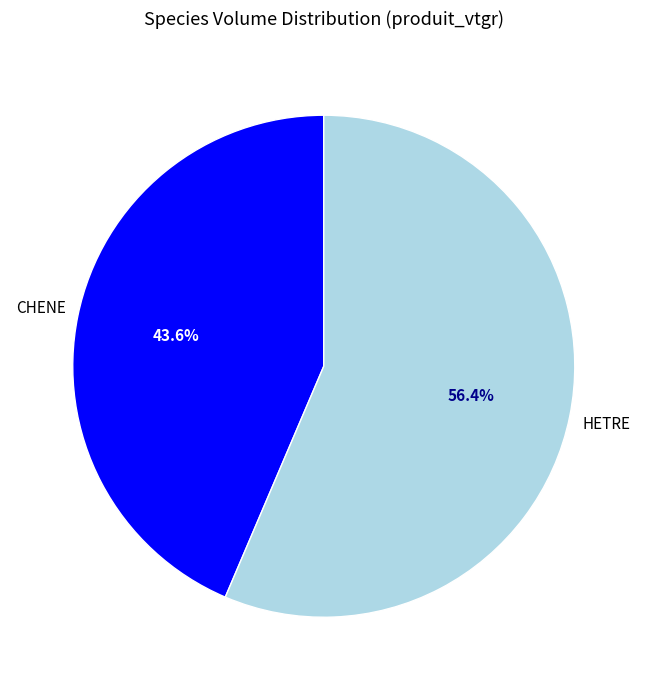

Rank the categories by value from lowest to highest.

CHENE, HETRE